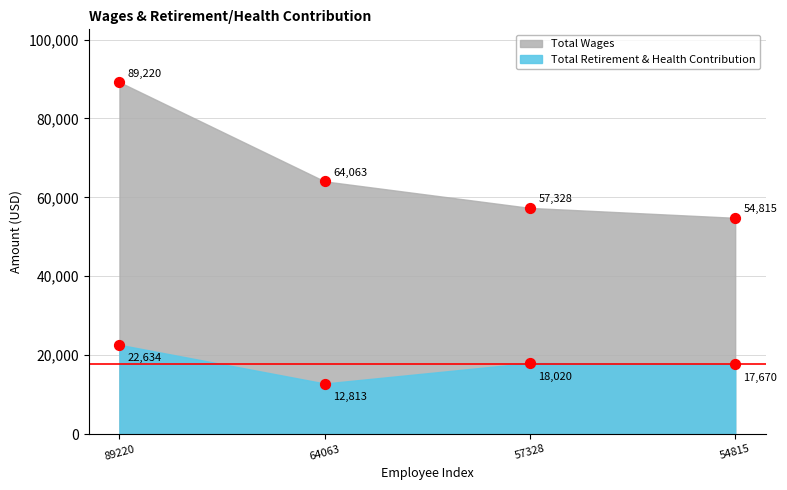

At which category is the sum across all series the highest?

89220